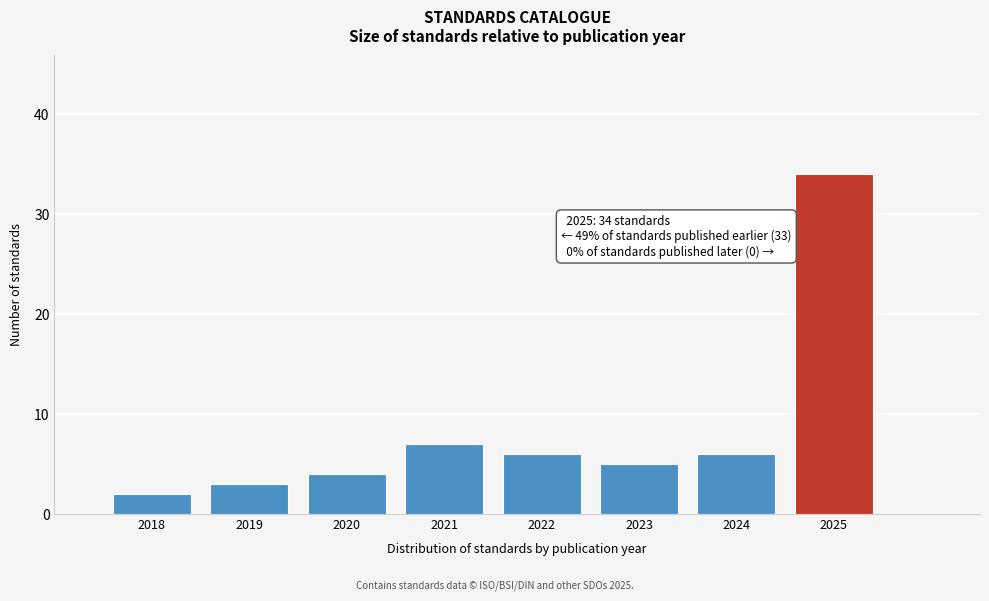

Which range on the x-axis has the tallest bar?

2024.5 to 2025.5